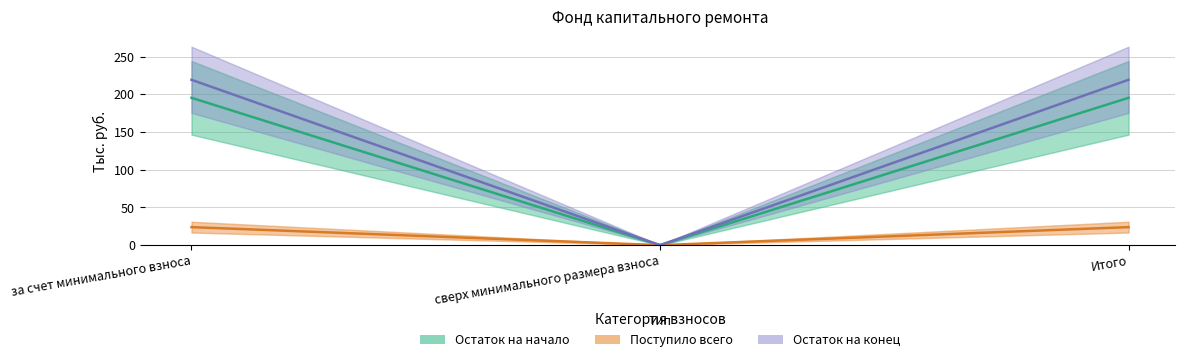

Which label corresponds to the smallest value in the chart?

сверх минимального размера взноса